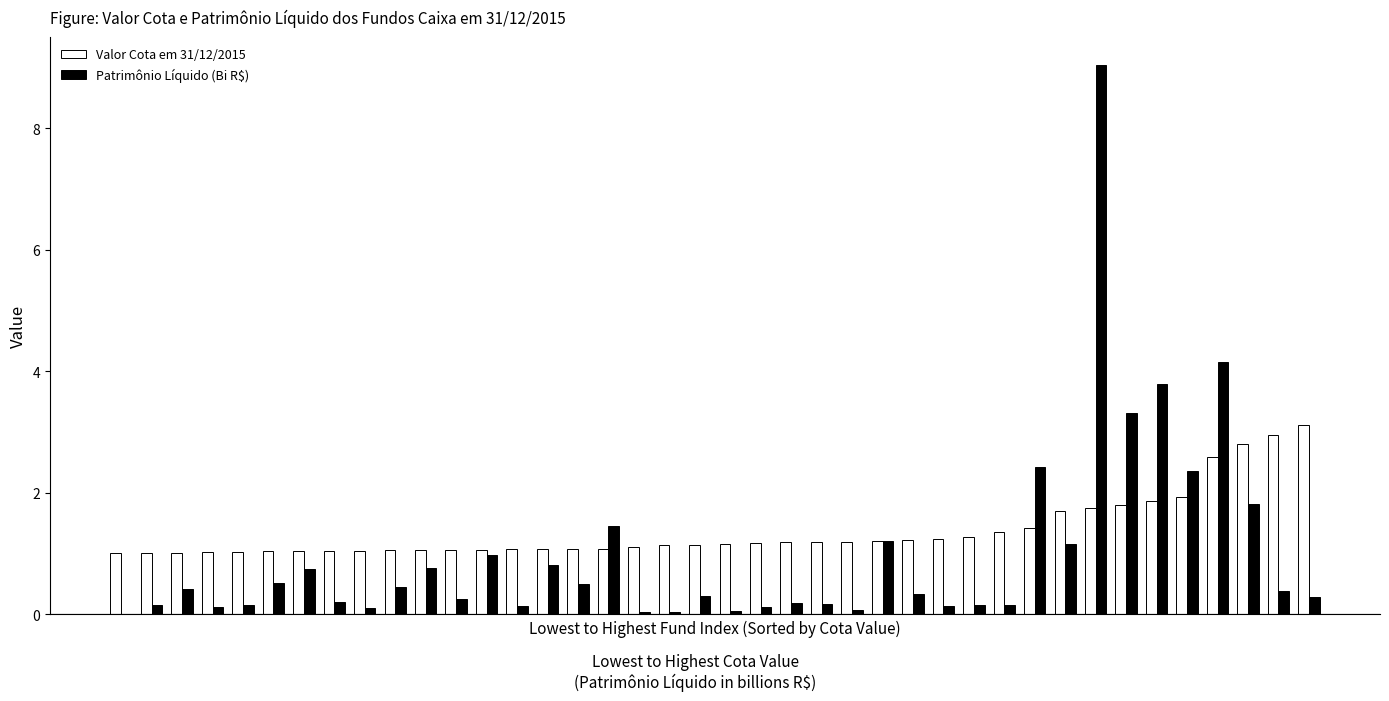

What is the sum of all Patrimônio Líquido (Bi R$) values?

39.4